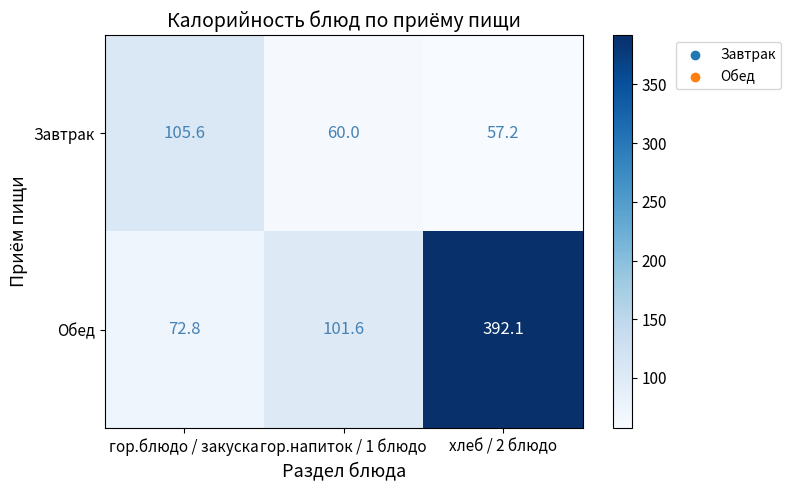

Where is Обед nearest to the value 232?

гор.напиток / 1 блюдо